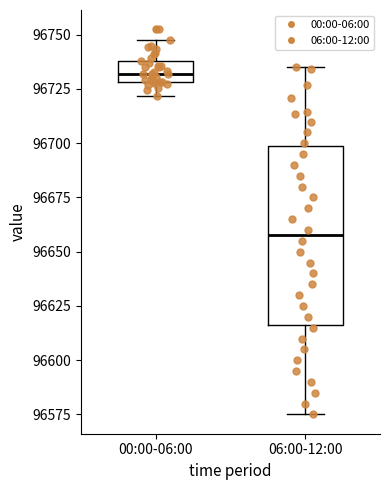

Which box is the tallest, from its lower edge to its upper edge?

06:00-12:00